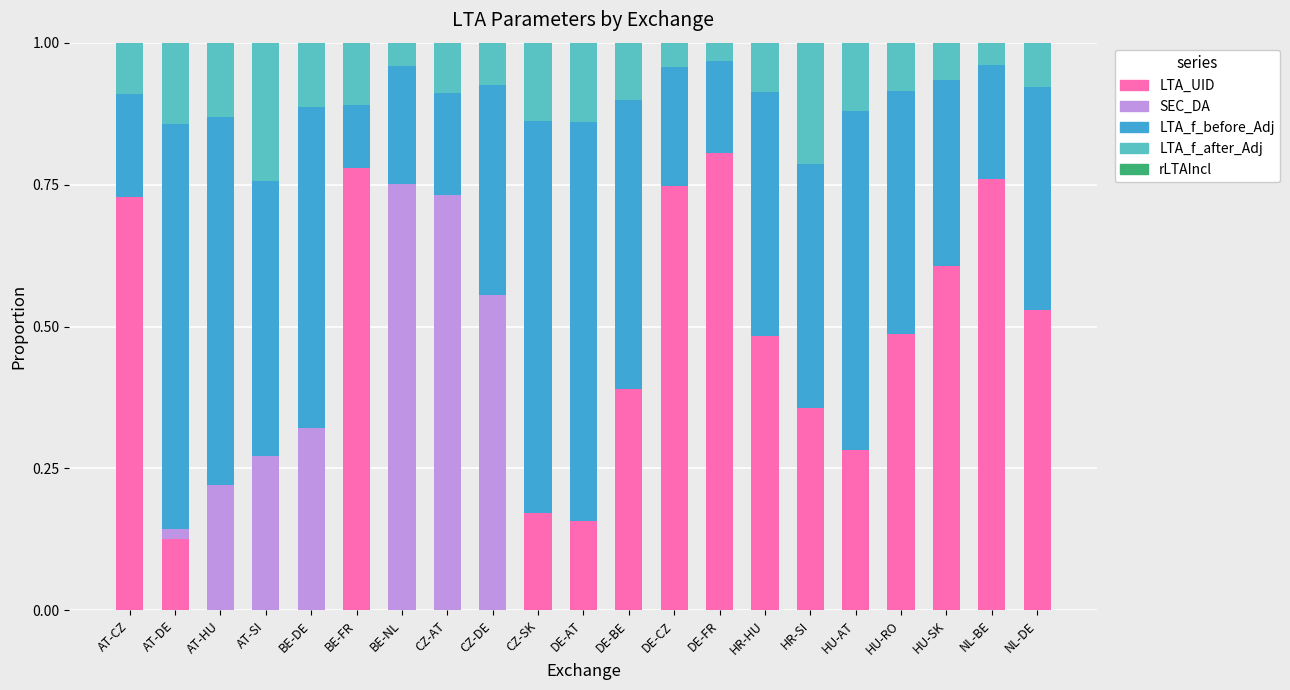

Is it true that LTA_UID equals 0.2 at DE-AT?

True